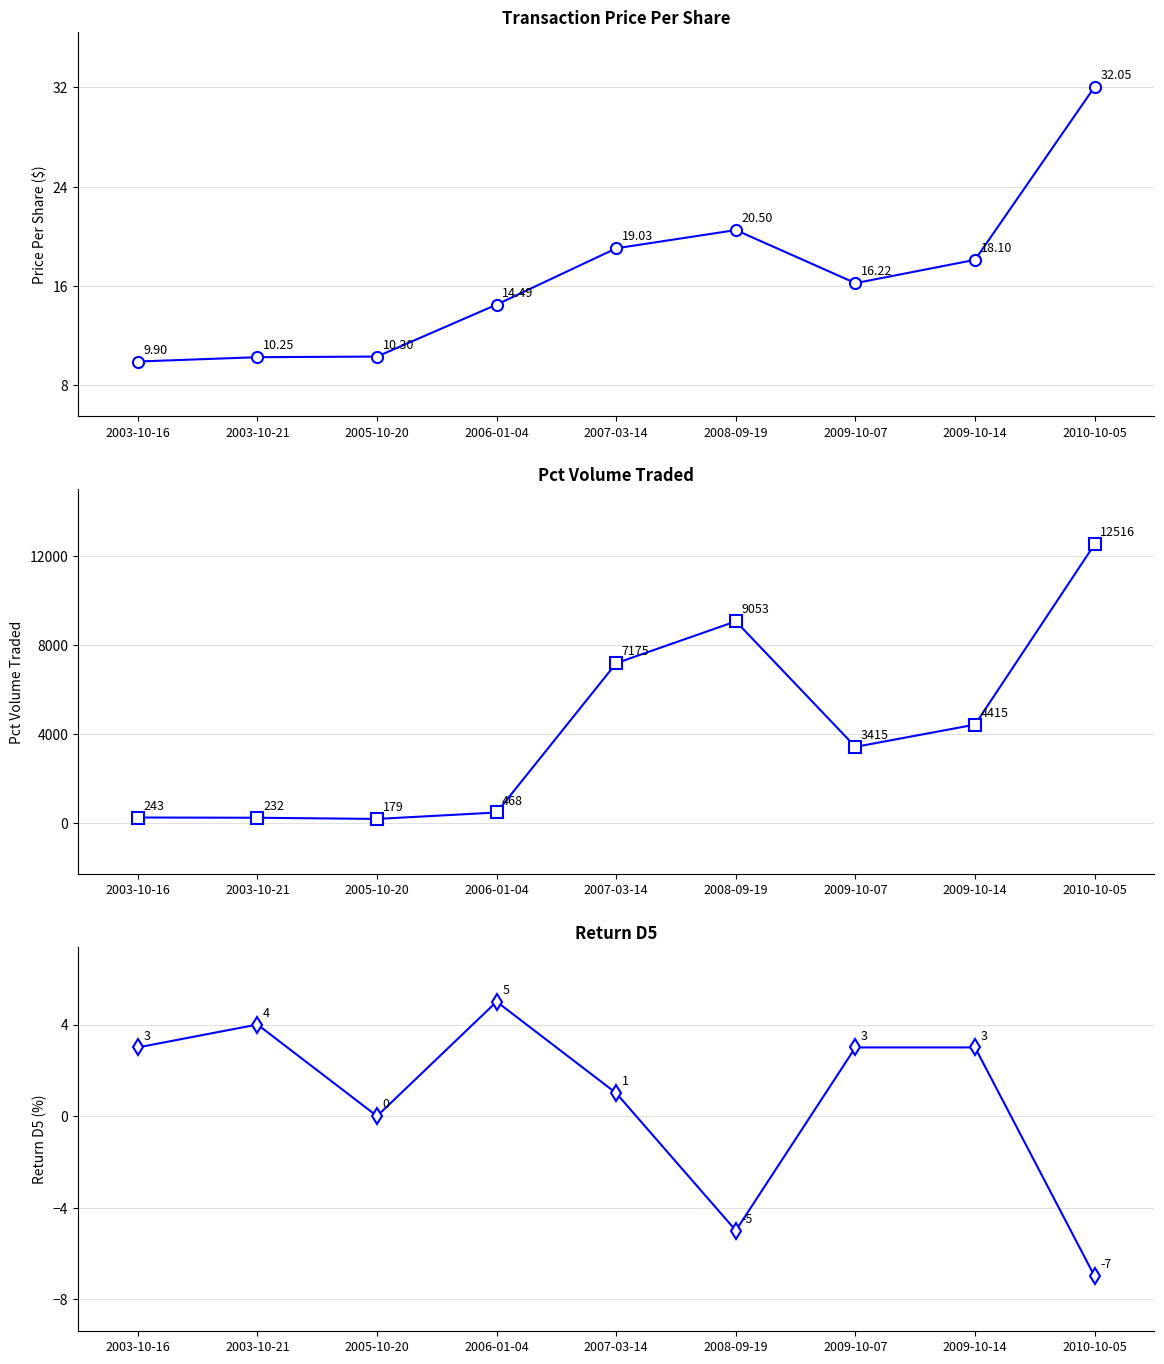

Which series has the largest range (max minus min)?

pctVolumeTraded